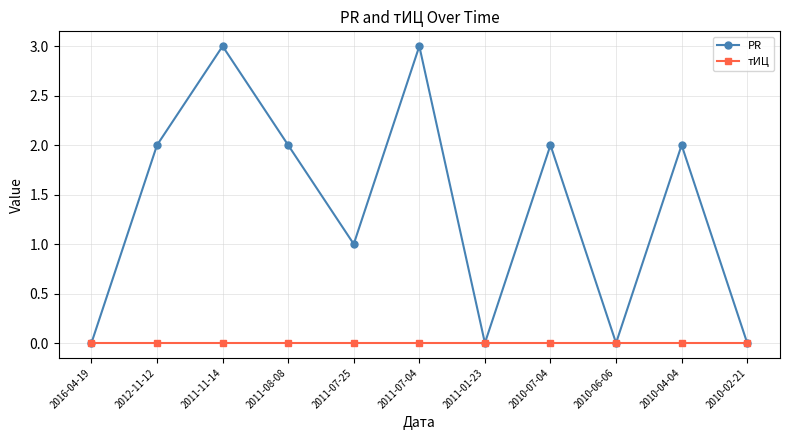

Count the number of categories in the chart.

11